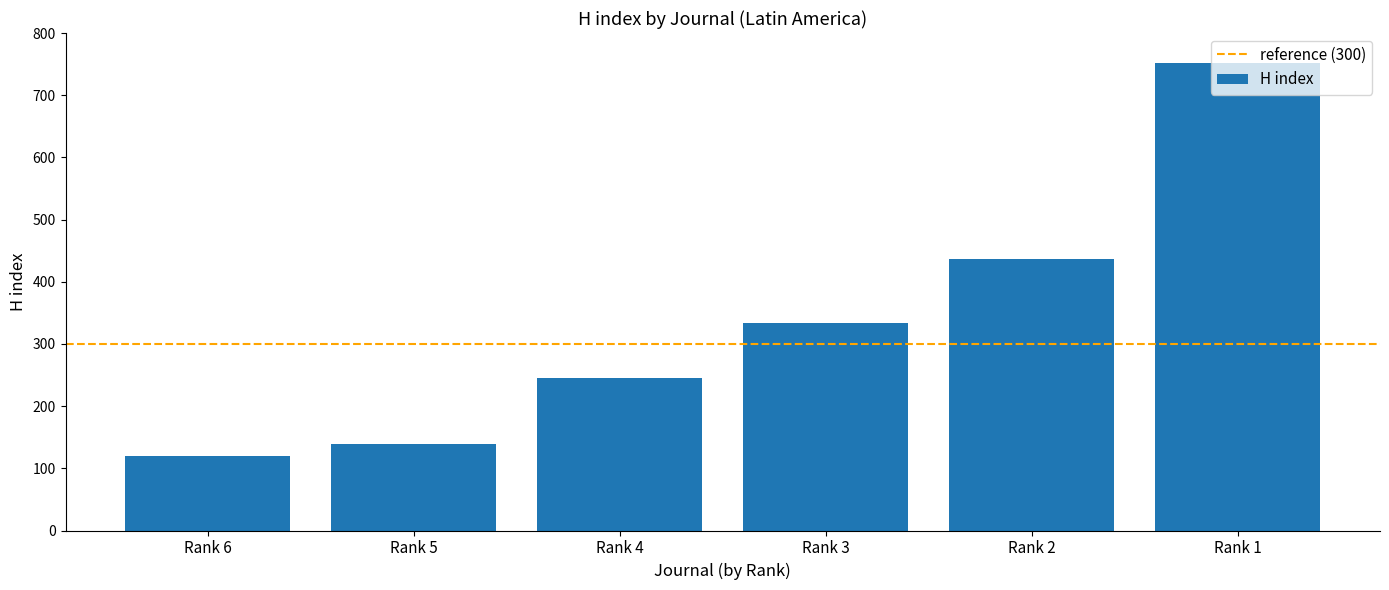

What is the sum of all values?

2025